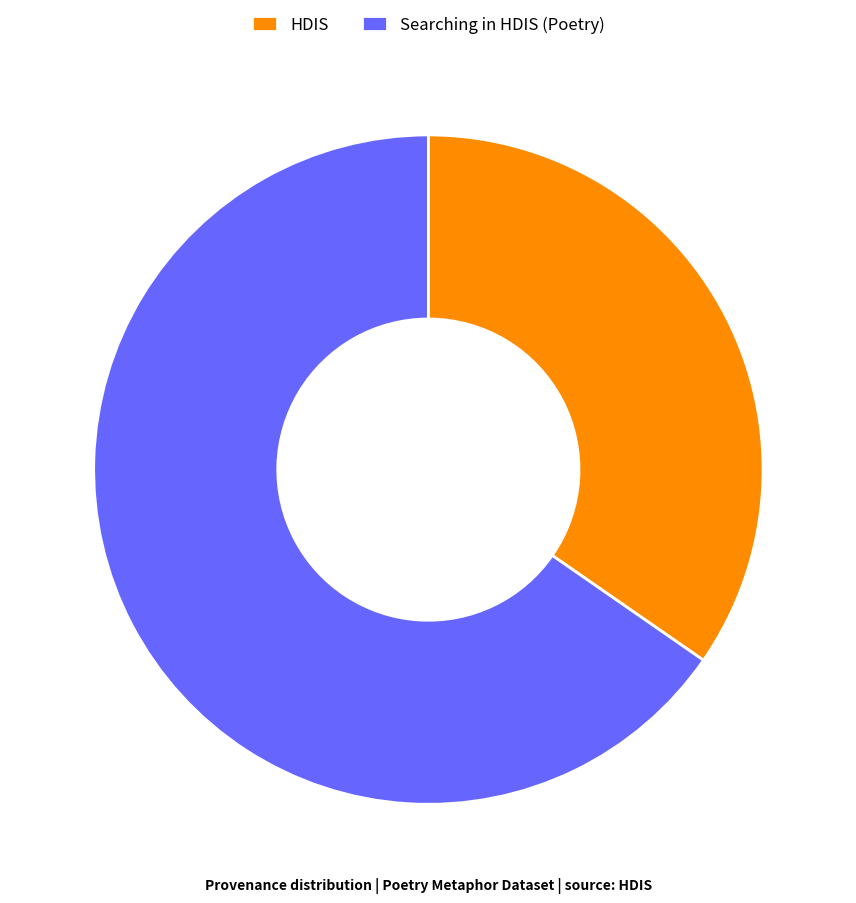

Rank the categories by value from highest to lowest.

Searching in HDIS (Poetry), HDIS